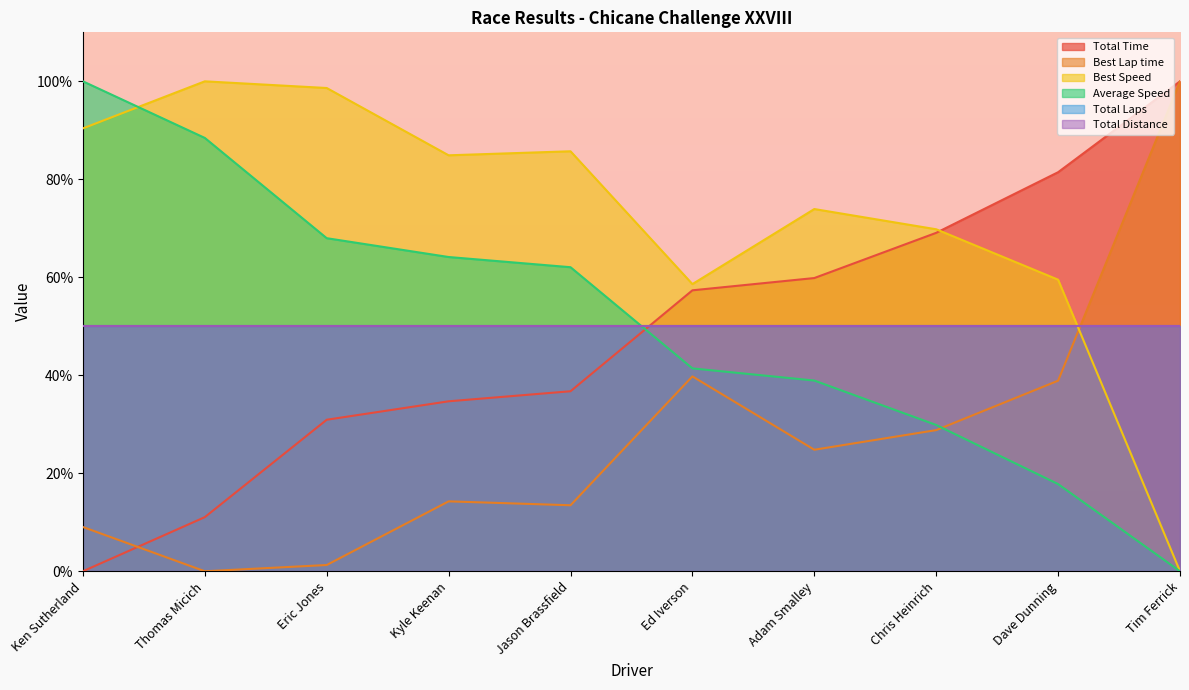

What is the label of the 5th point from the left?

Jason Brassfield